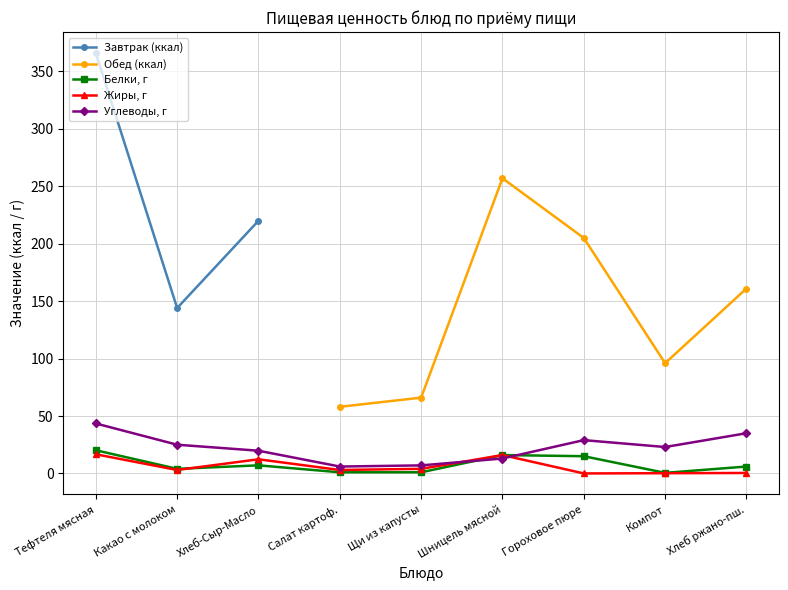

What is the sum of all Углеводы, г values?

201.3